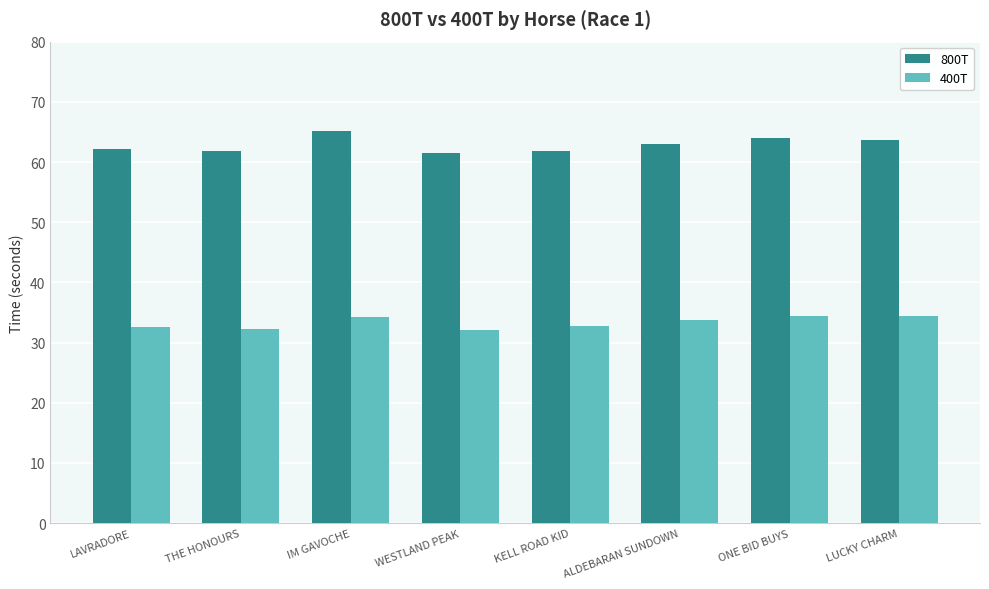

The 800T series shows 61.8 at THE HONOURS. True or false?

True